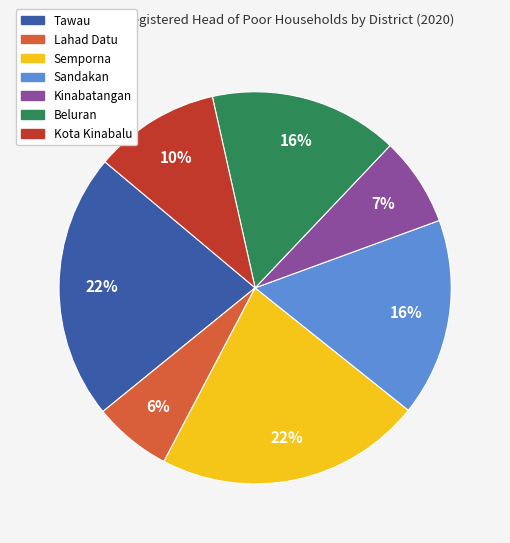

Is Beluran the majority of the pie?

No